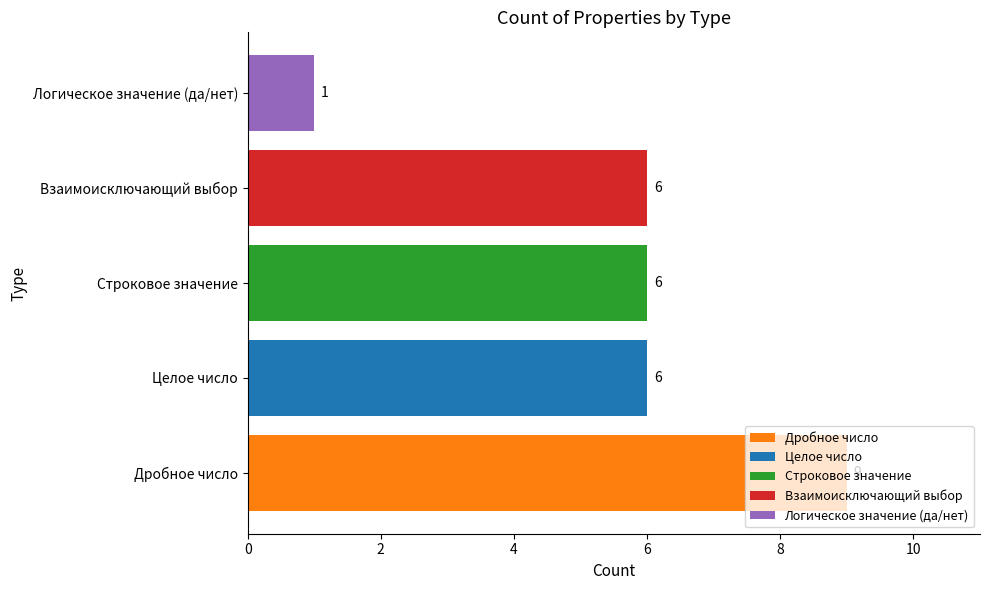

True or false: the data shows 6 at Целое число.

True